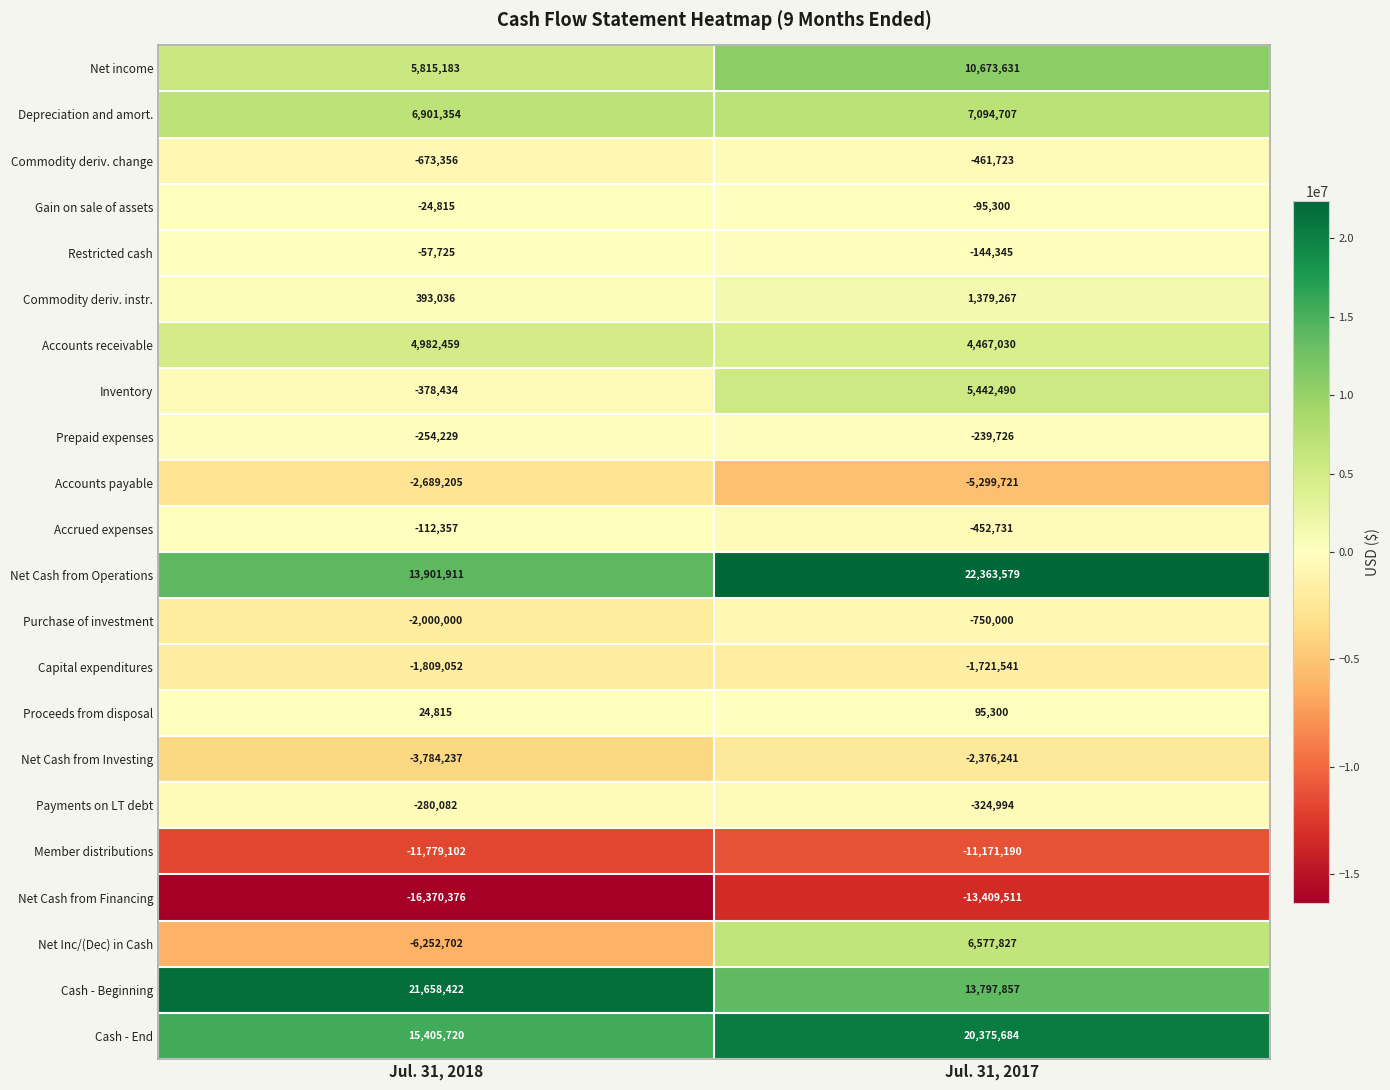

List the series in order of their peak value, lowest first.

Net Cash from Financing, Member distributions, Accounts payable, Net Cash from Investing, Capital expenditures, Purchase of investment, Commodity deriv. change, Payments on LT debt, Prepaid expenses, Accrued expenses, Restricted cash, Gain on sale of assets, Proceeds from disposal, Commodity deriv. instr., Accounts receivable, Inventory, Net Inc/(Dec) in Cash, Depreciation and amort., Net income, Cash - End, Cash - Beginning, Net Cash from Operations